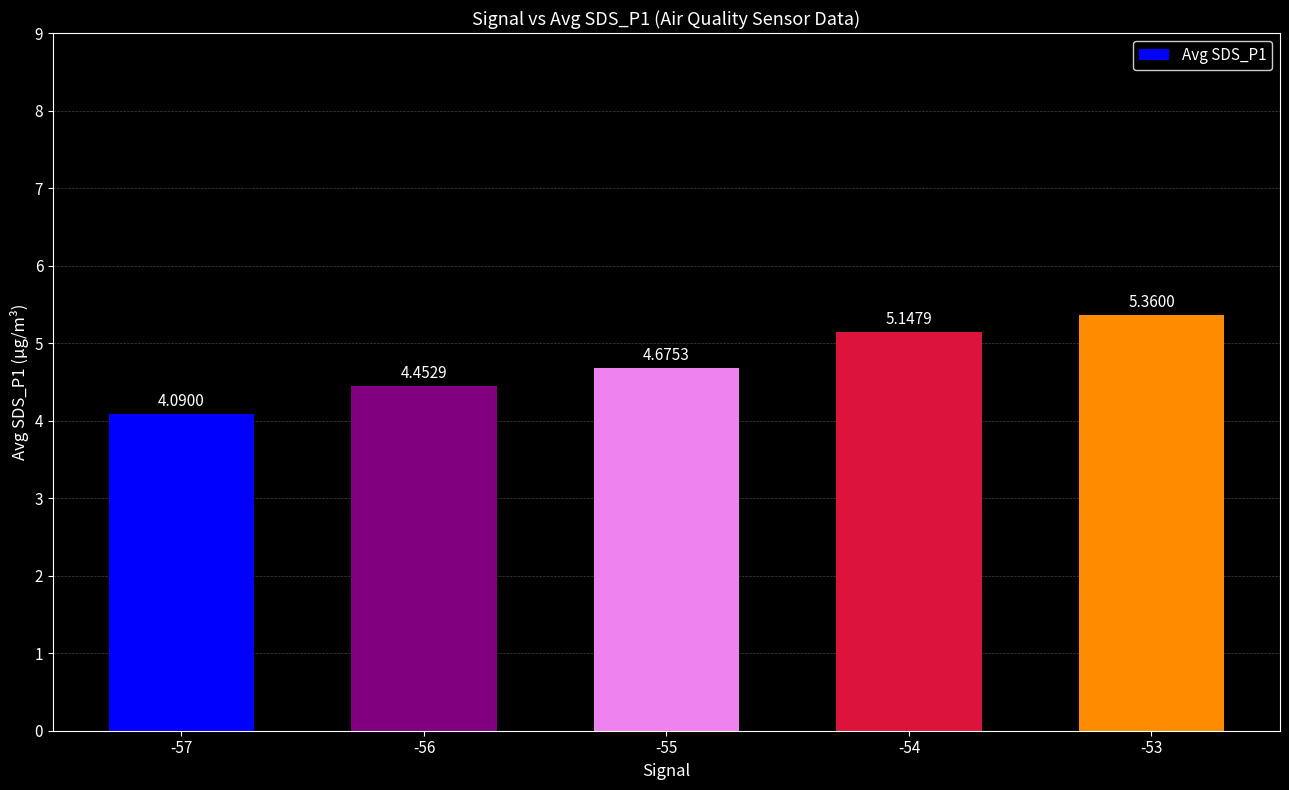

What is the sum of all values?

23.7